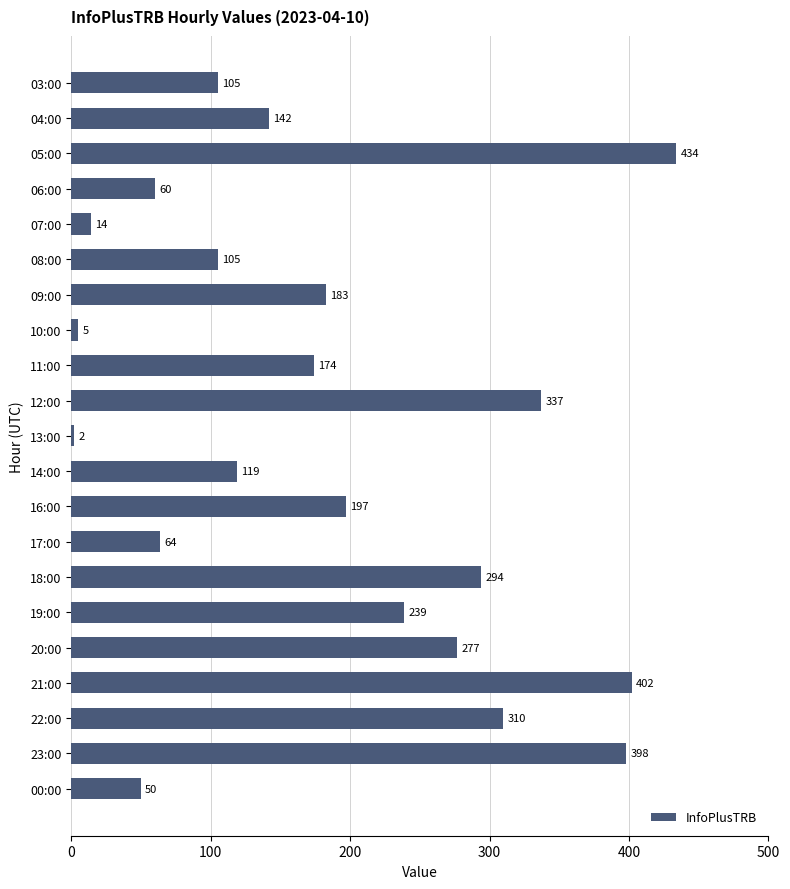

True or false: the data shows 105 at 08:00.

True